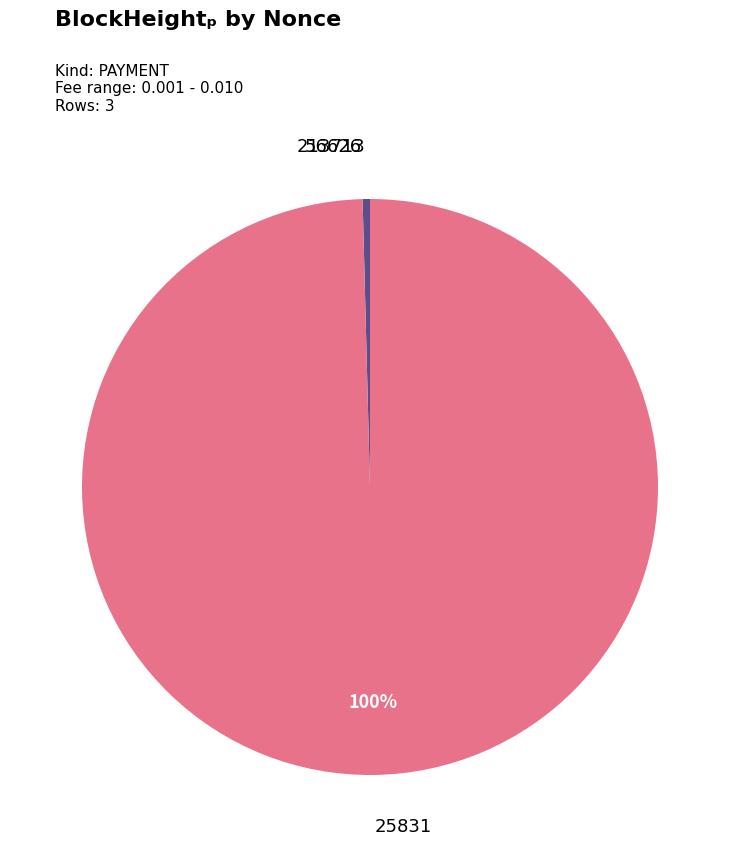

To the nearest percent, what is the difference between the largest and smallest slice percentages?

100%